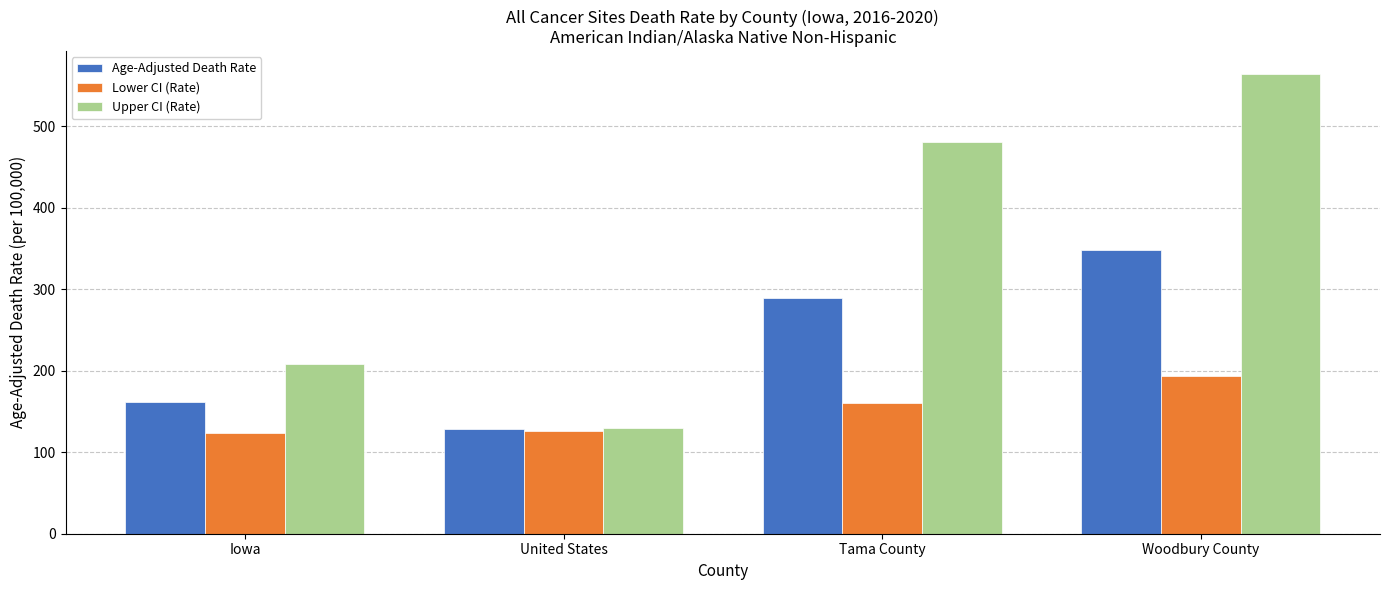

Which series has the largest total across all categories?

Upper CI (Rate)